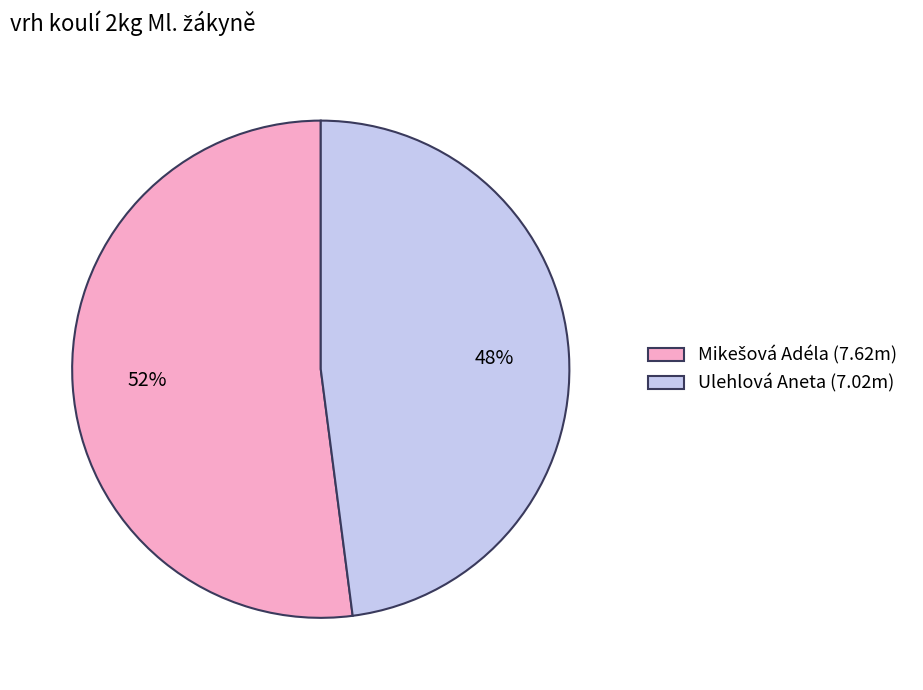

How many slices are in this pie chart?

2